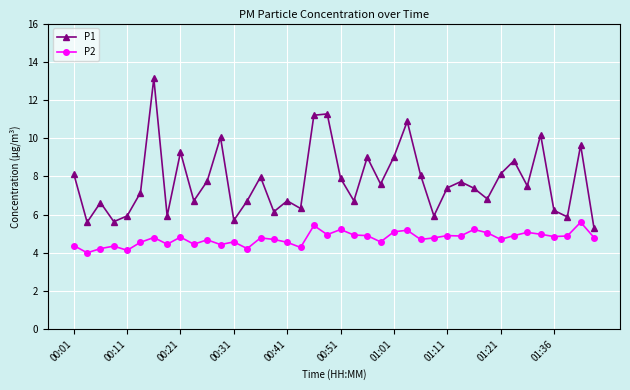

True or false: P2 and P1 cross at least once.

False